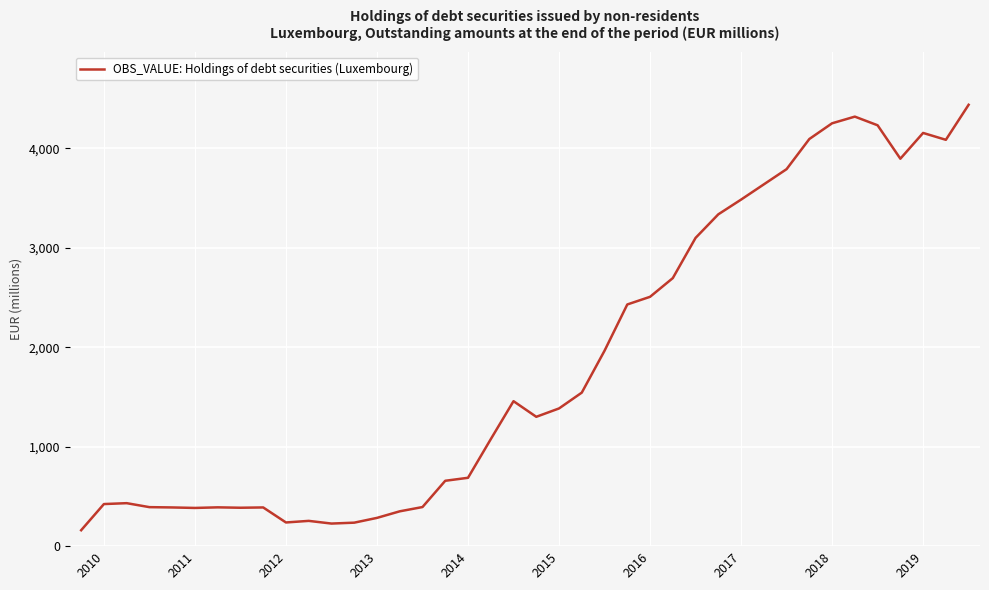

What is the minimum value shown in the chart?

160